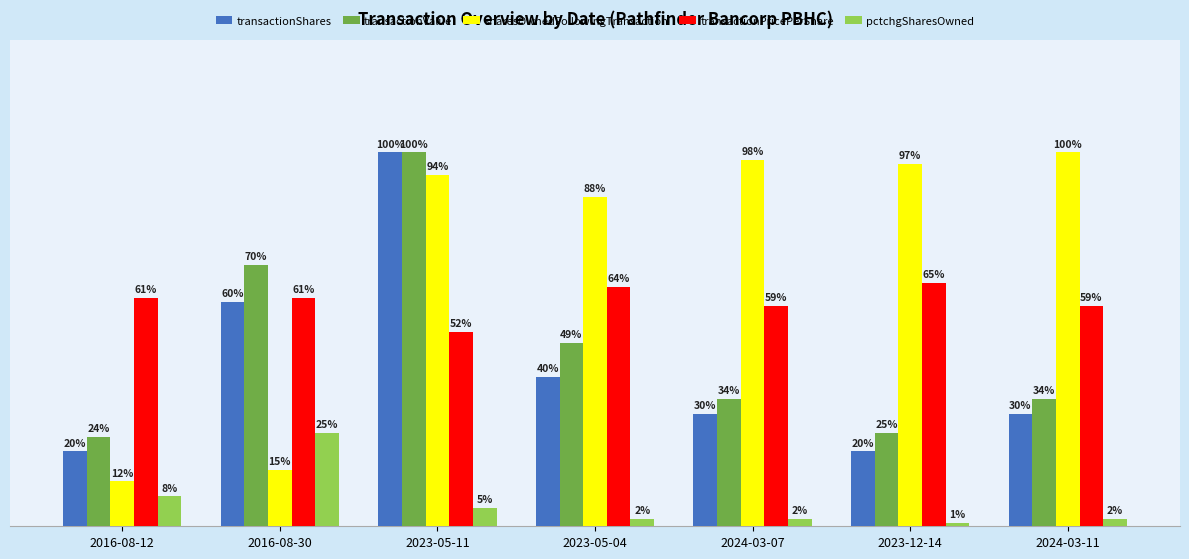

At which category does the chart reach its minimum across all series?

2023-12-14